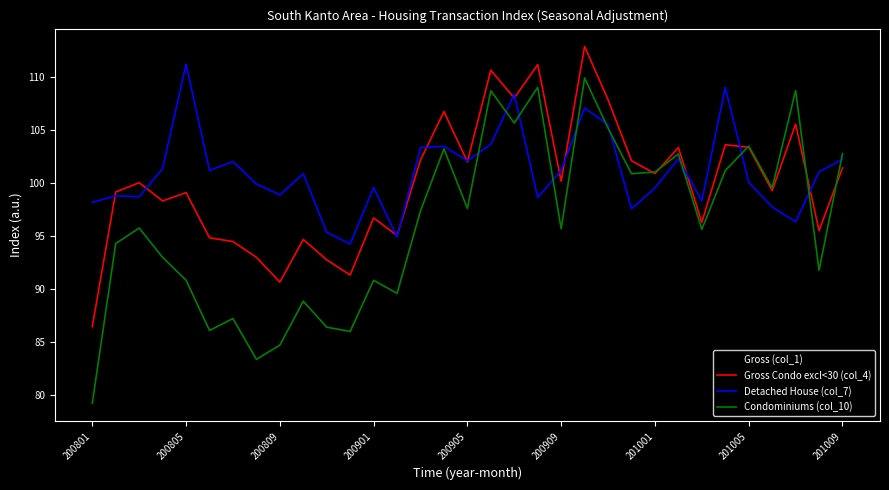

What is the greatest value displayed?

112.8